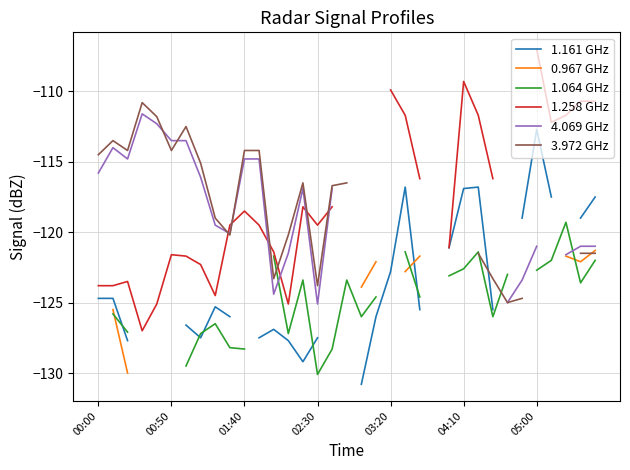

What are all the series names shown in the legend?

1.161 GHz, 0.967 GHz, 1.064 GHz, 1.258 GHz, 4.069 GHz, 3.972 GHz